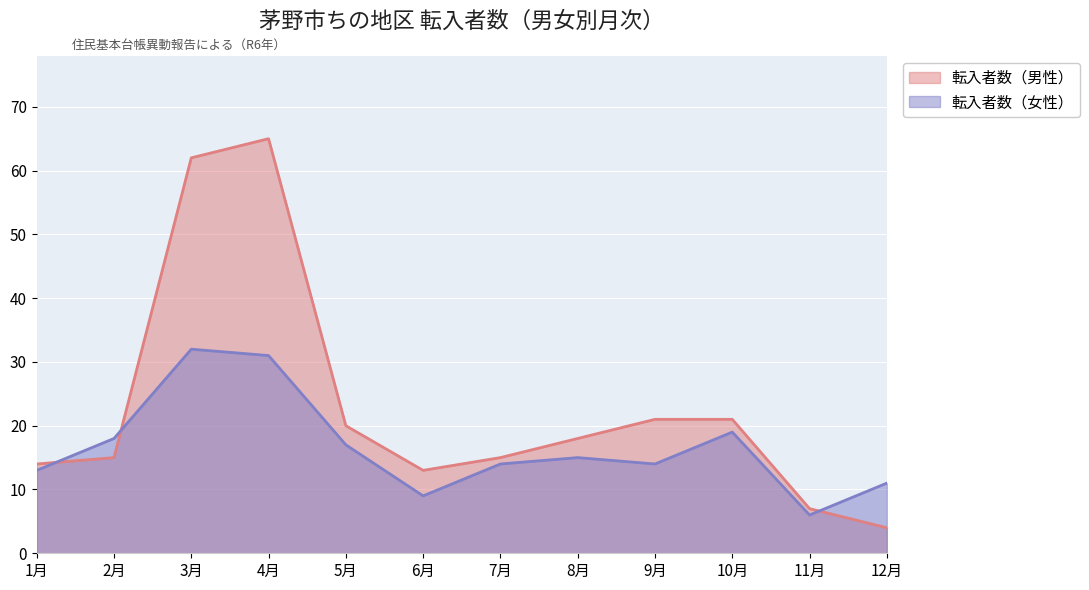

Which category has the highest value across all series?

4月